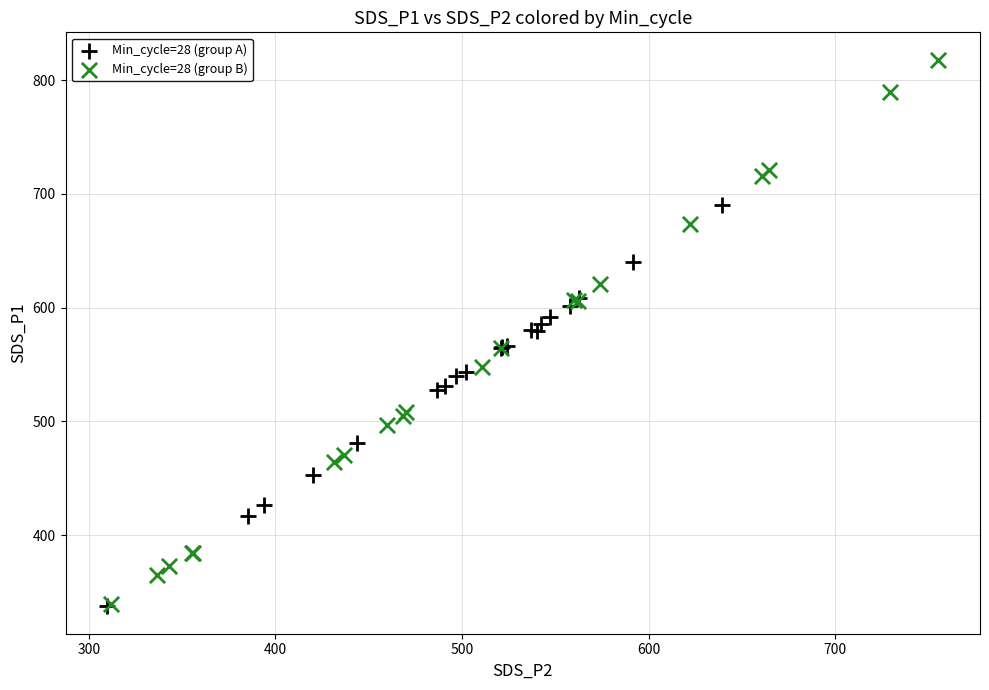

Which series has the widest spread of Y values?

Min_cycle=28 (group B)